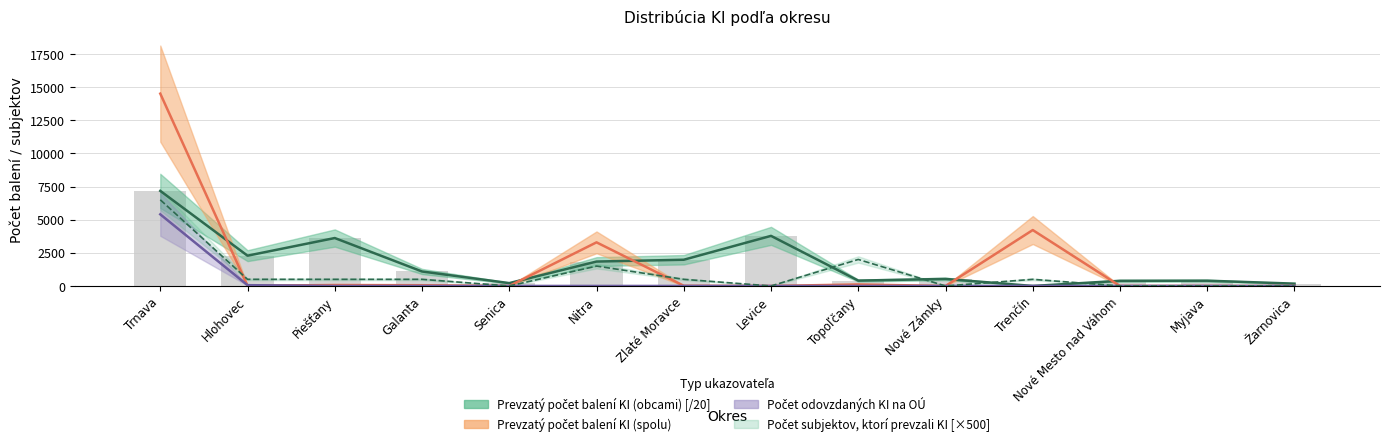

How many data points in Prevzatý počet balení KI (spolu) are above 15?

6